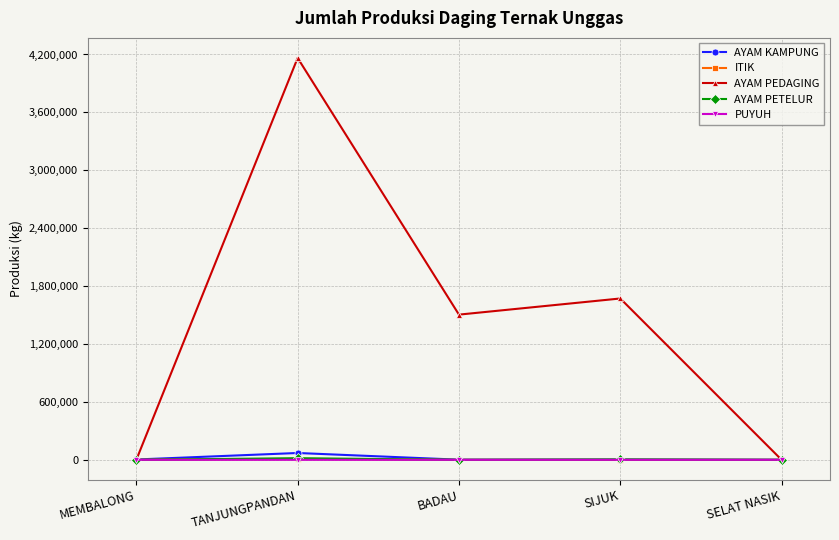

What is the highest value of the AYAM PEDAGING series?

4163884